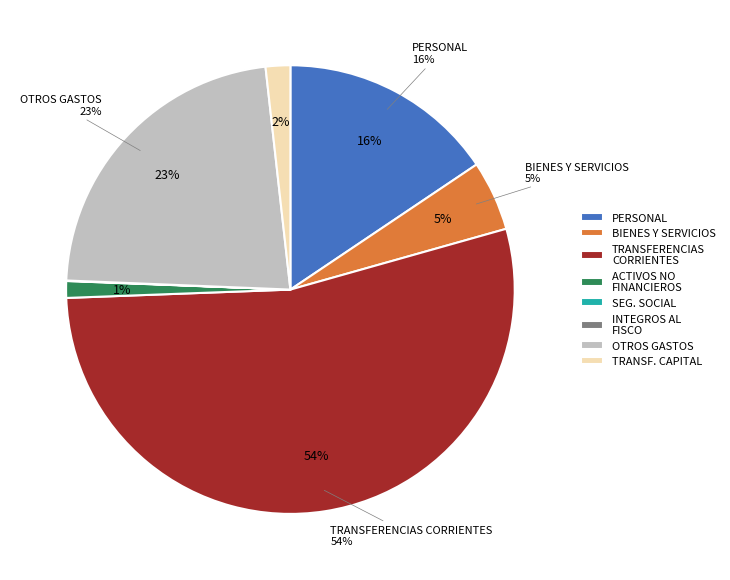

To the nearest percent, what percentage of the pie is OTROS GASTOS?

23%